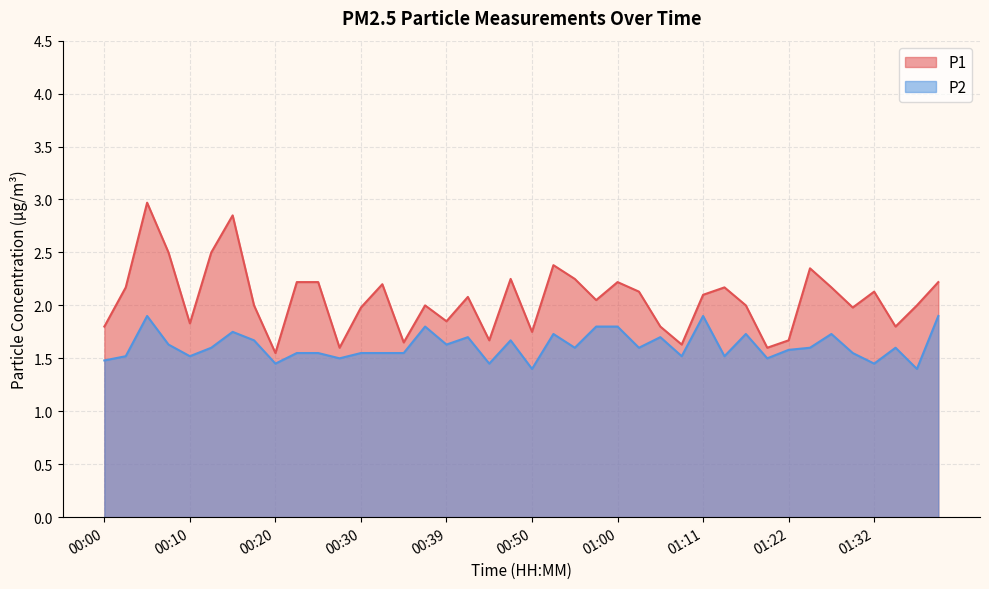

At which category is the sum across all series the highest?

00:05